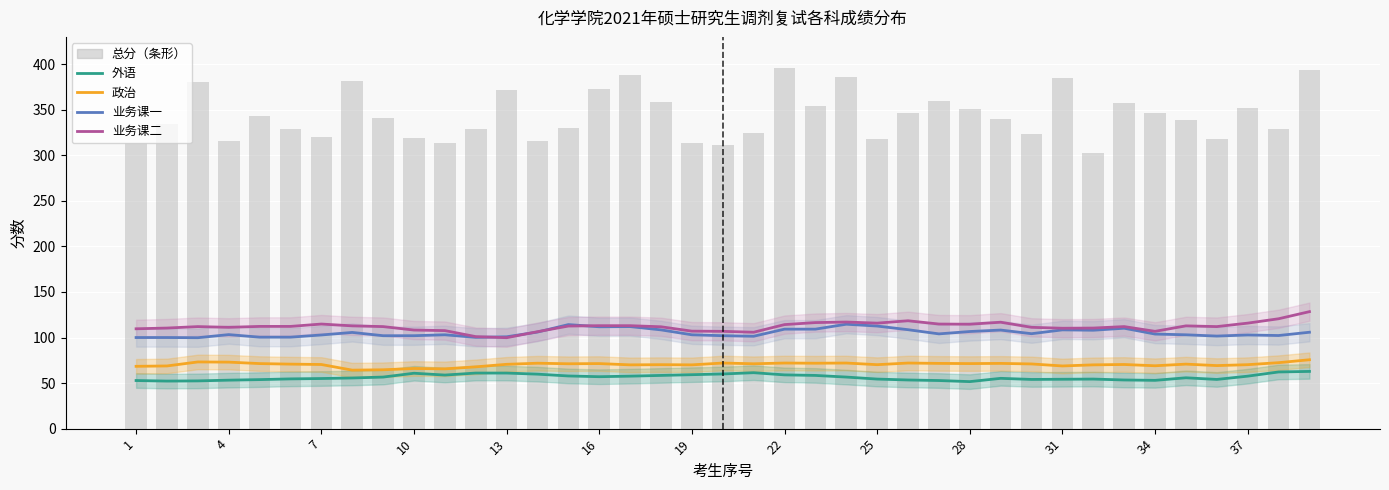

What is the sum of all 业务课二 values?

4368.4